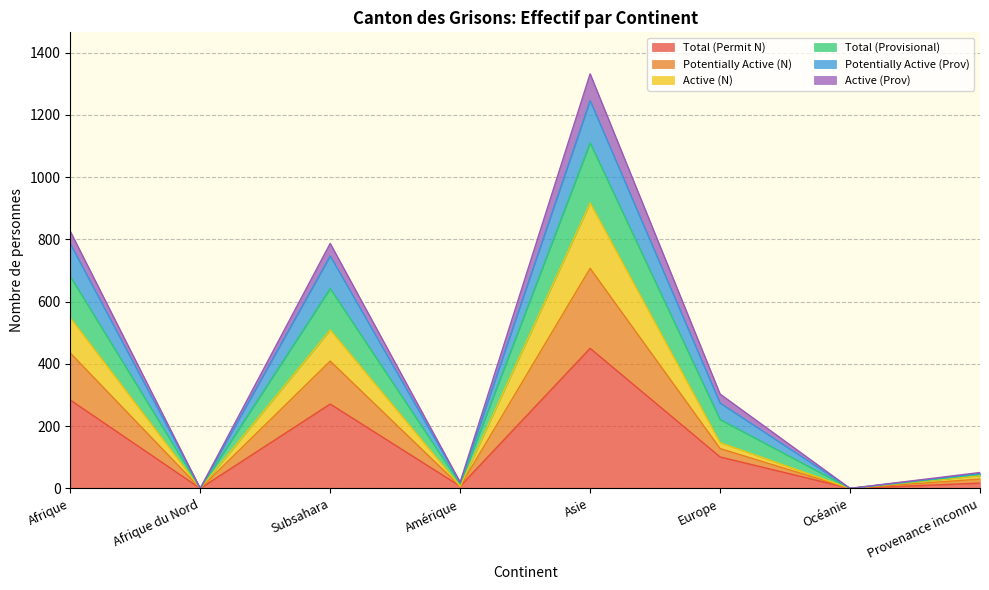

Is it true that Total (Permit N) equals 450 at Asie?

True